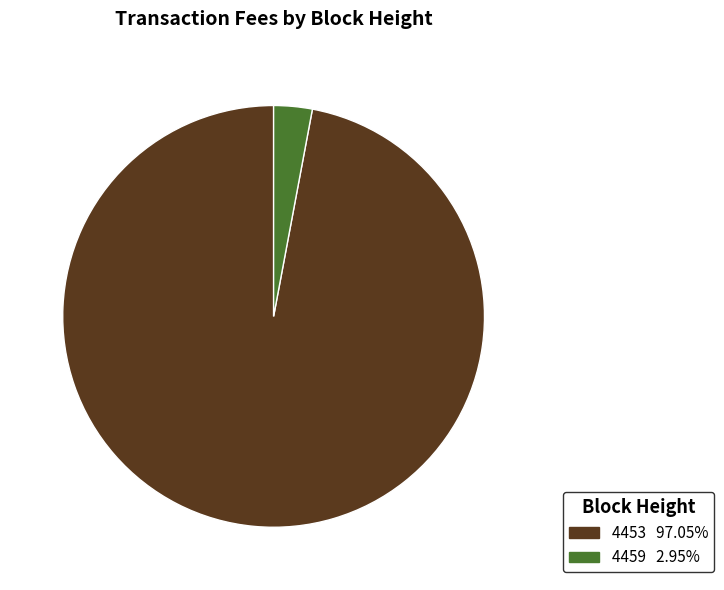

Does 4453 represent more than half of the total?

Yes